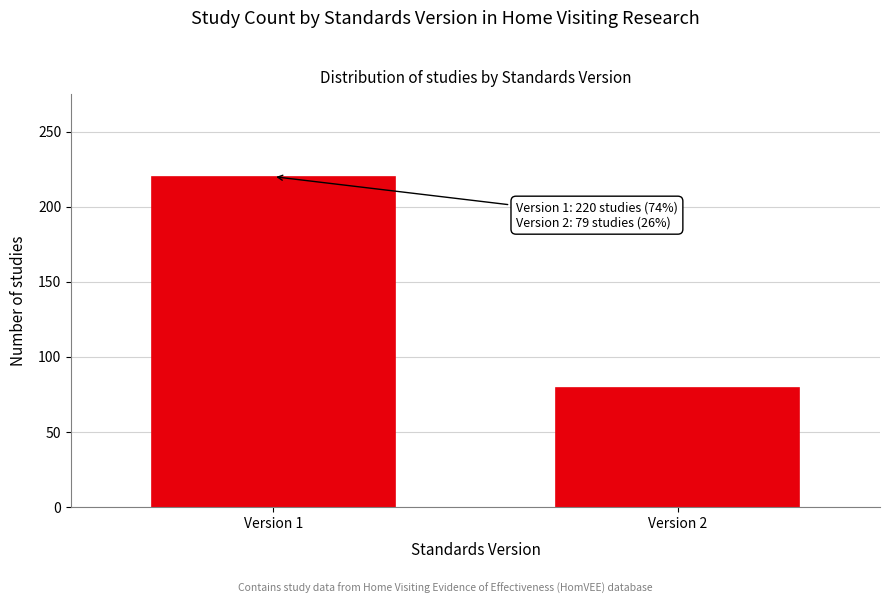

Reading left to right, list all the values displayed in this chart.

220	79